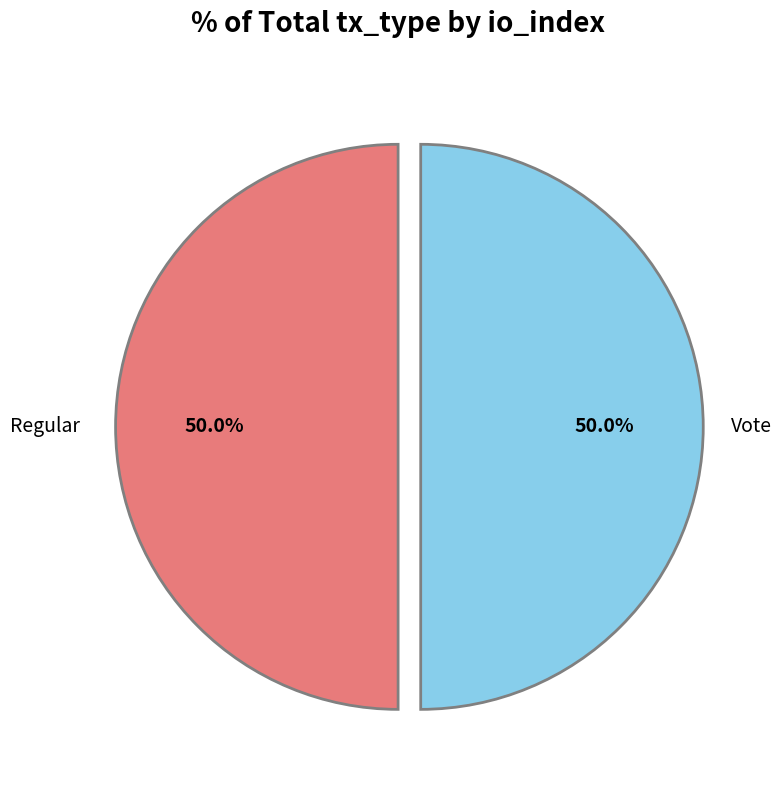

How many segments does this pie chart have?

2